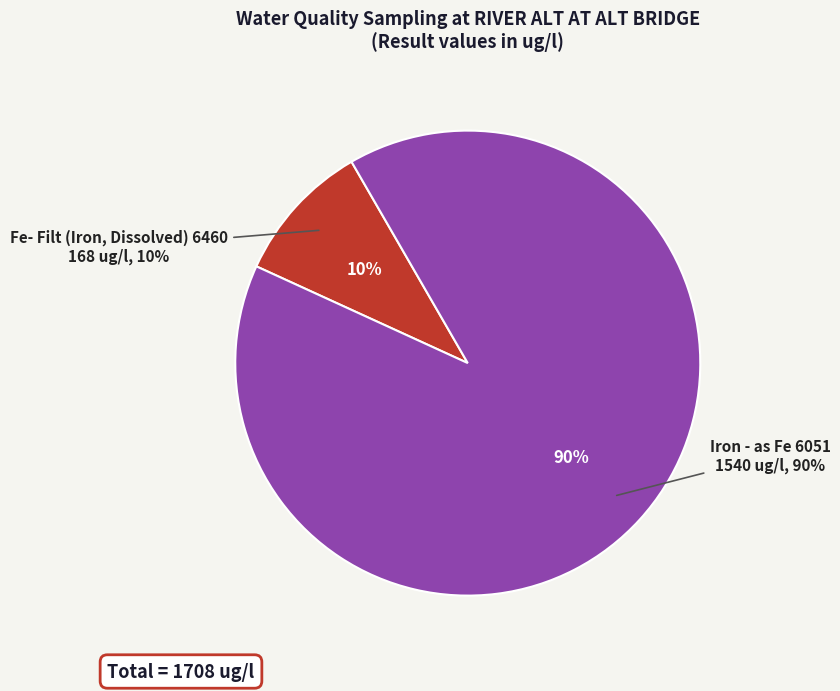

Combined, do Iron - as Fe 6051 and Fe- Filt (Iron, Dissolved) 6460 account for over 50%?

Yes